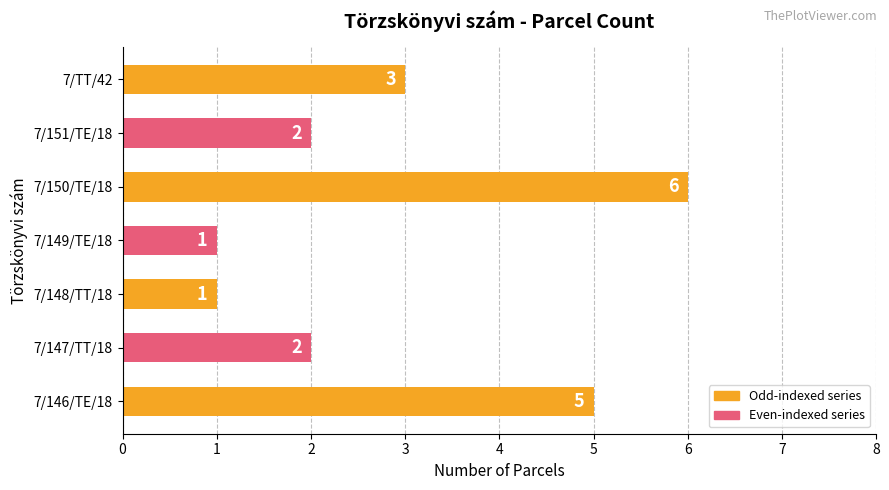

How many bars are there in total?

7